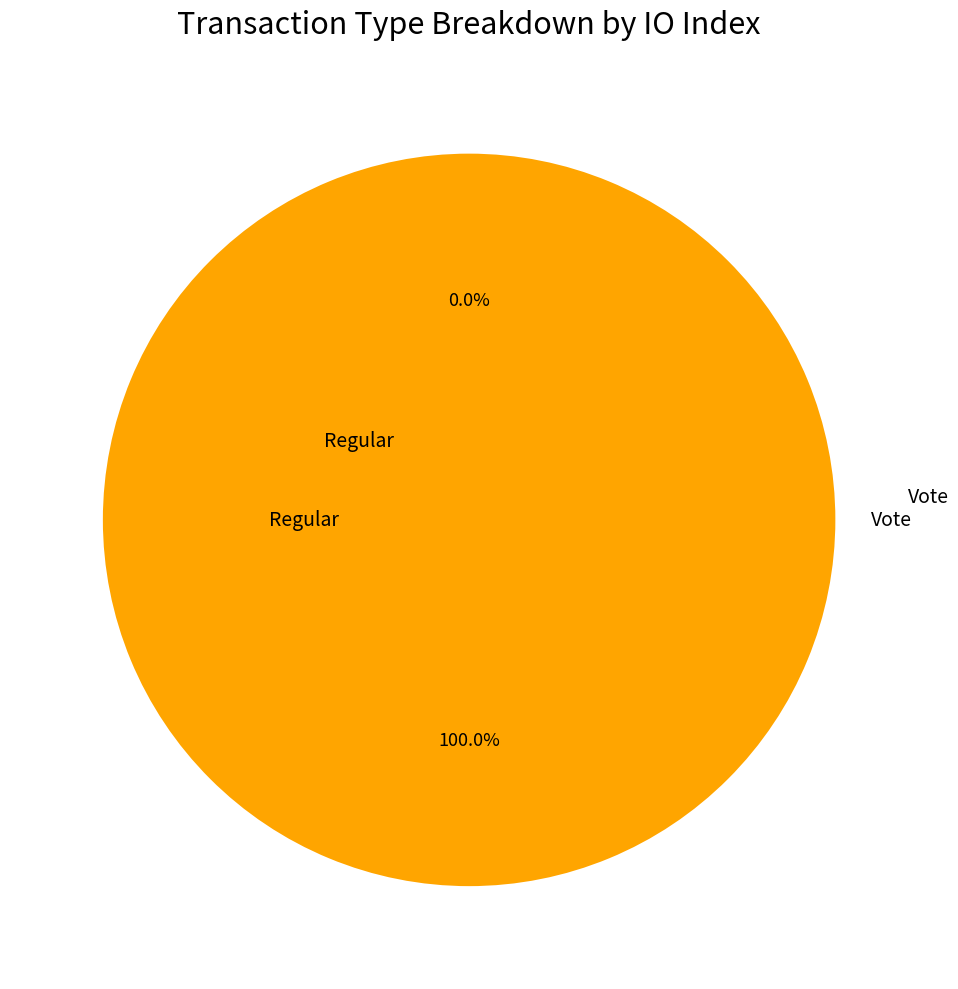

What is the majority slice?

Vote